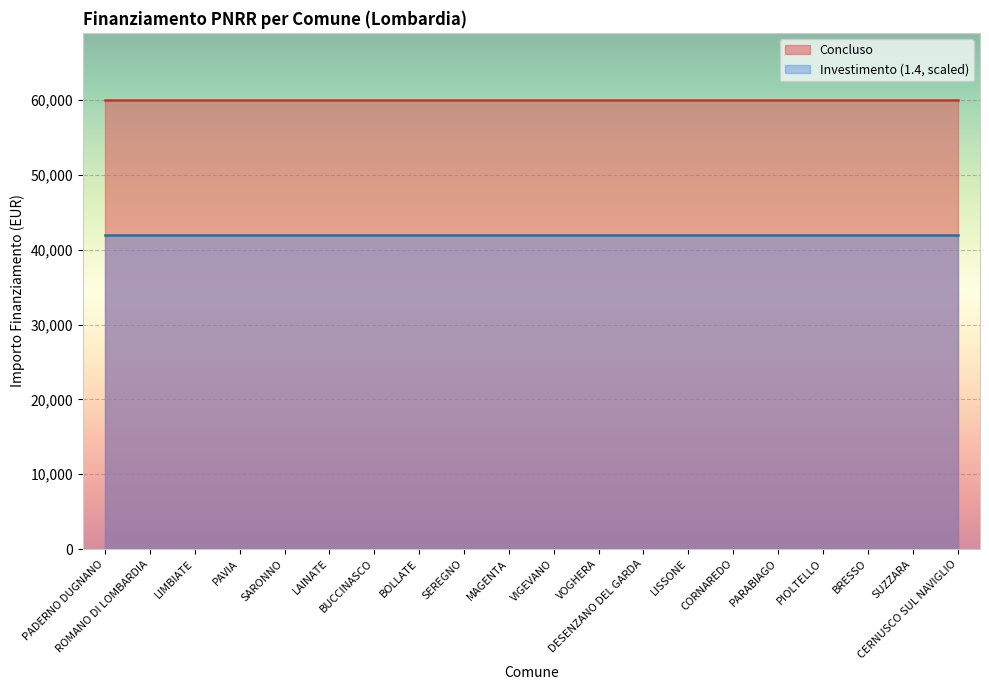

True or false: Investimento and Concluso cross at least once.

False